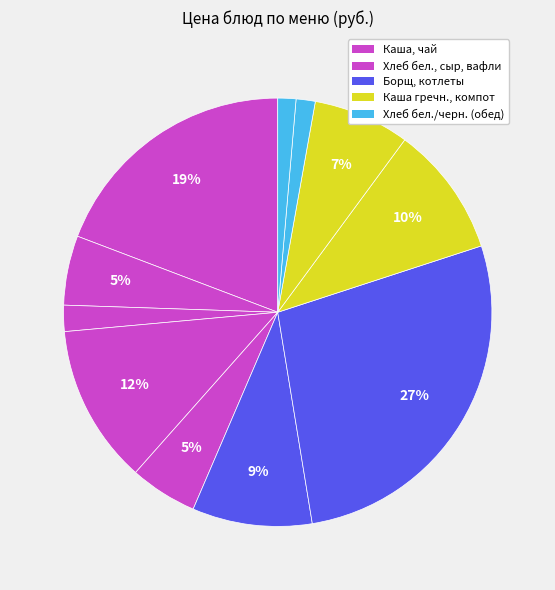

Count the number of slices in the pie.

11